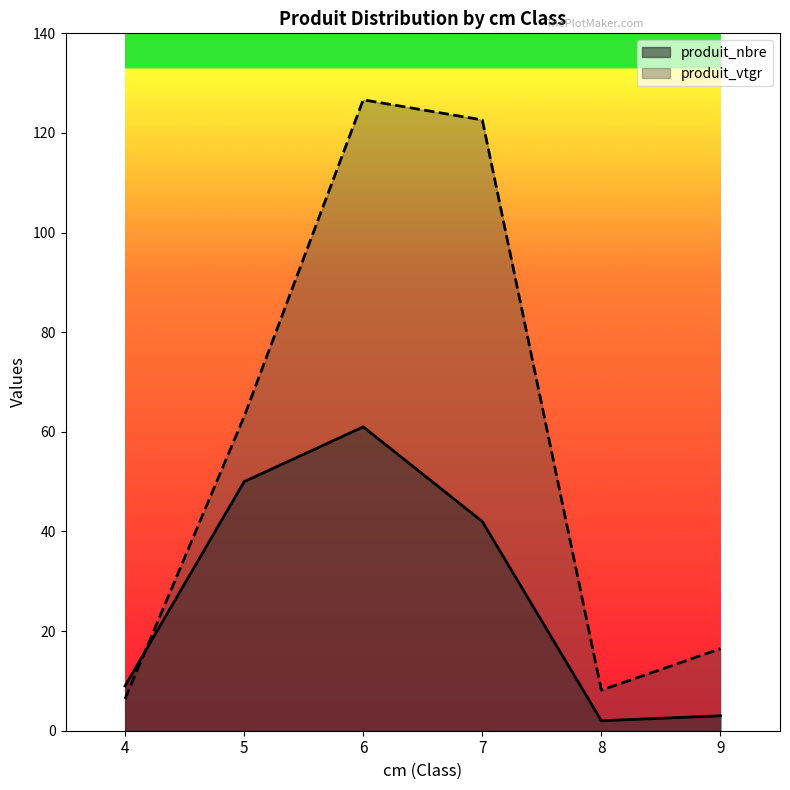

Which series has the largest total across all categories?

produit_vtgr